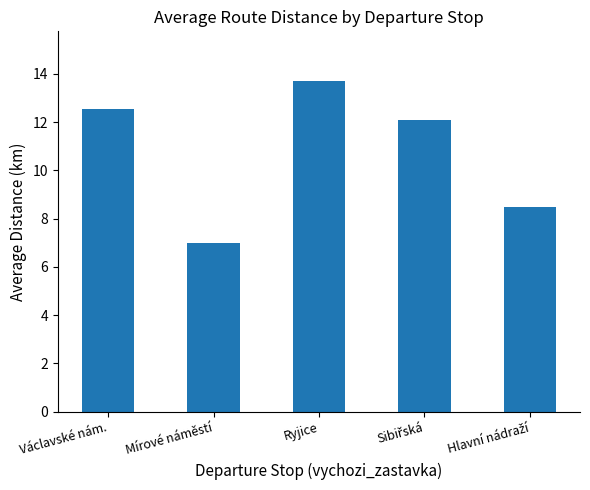

True or false: the data shows 12.6 at Václavské nám..

True